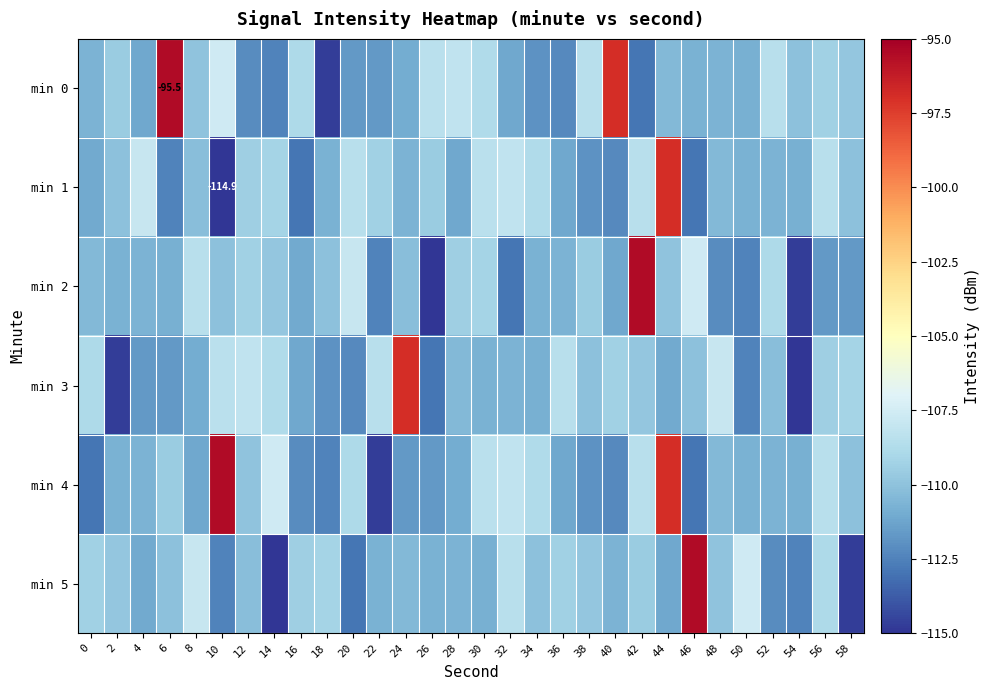

What is the difference between the highest and lowest values at 34?

3.1